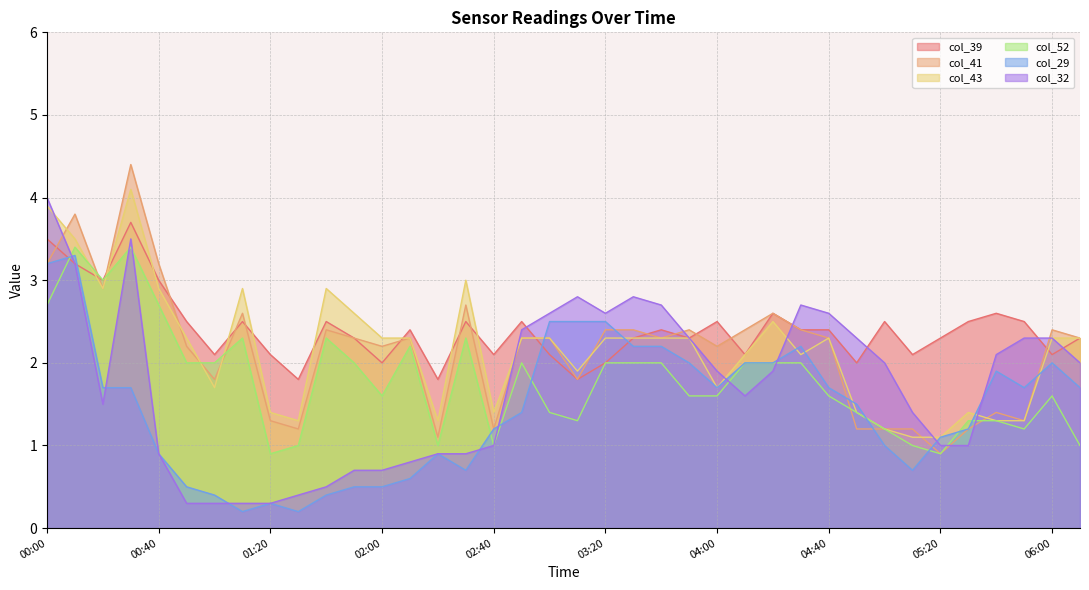

What is the difference between the highest and lowest values at 02:00?

1.8